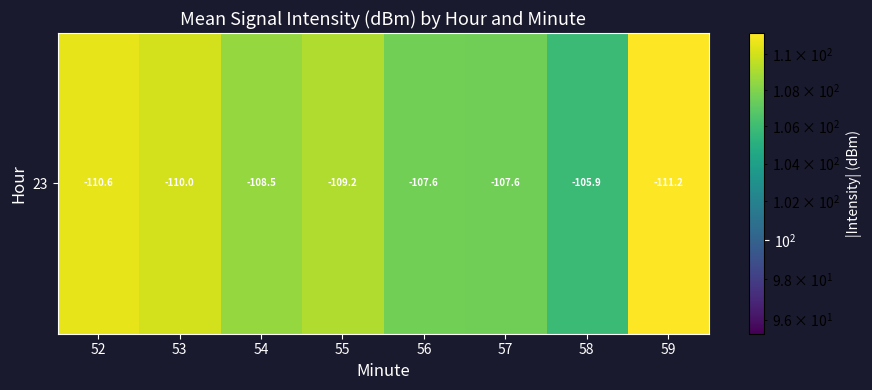

At which category does the chart reach its minimum across all series?

58